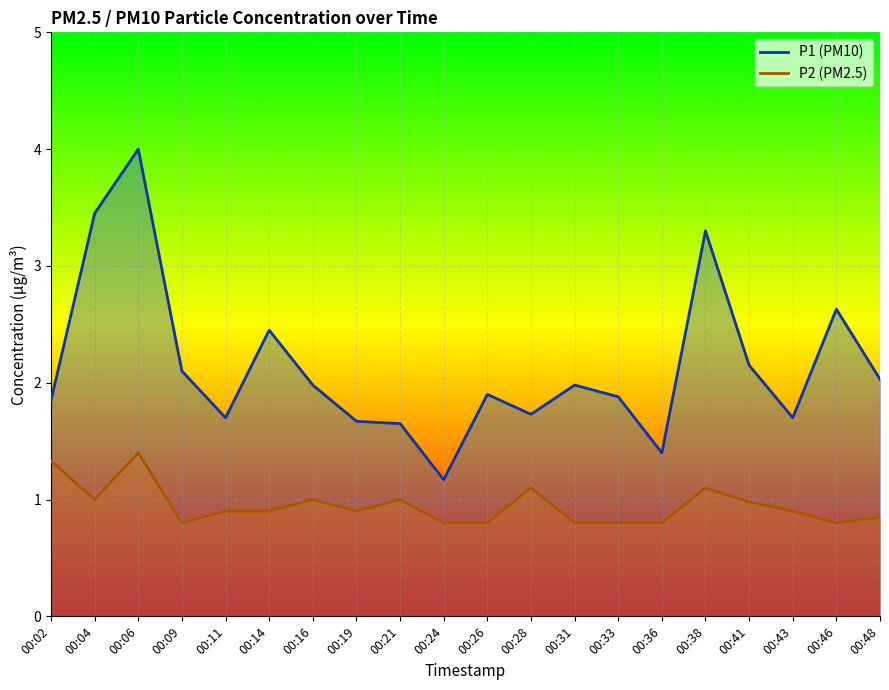

The P2 series shows 0.8 at 00:28. True or false?

False